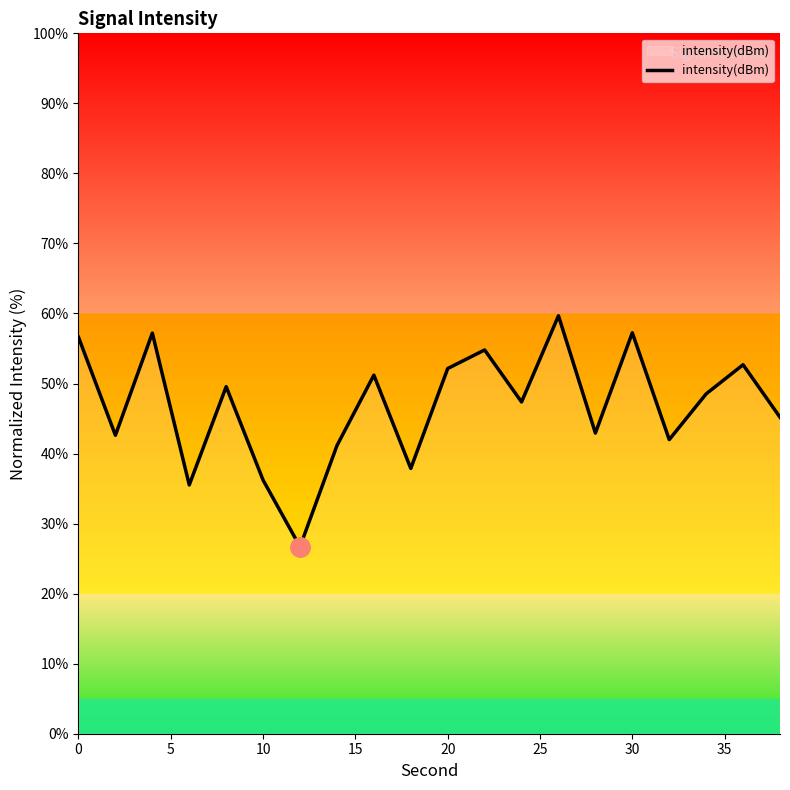

What is the difference between the maximum and minimum values?

33.0